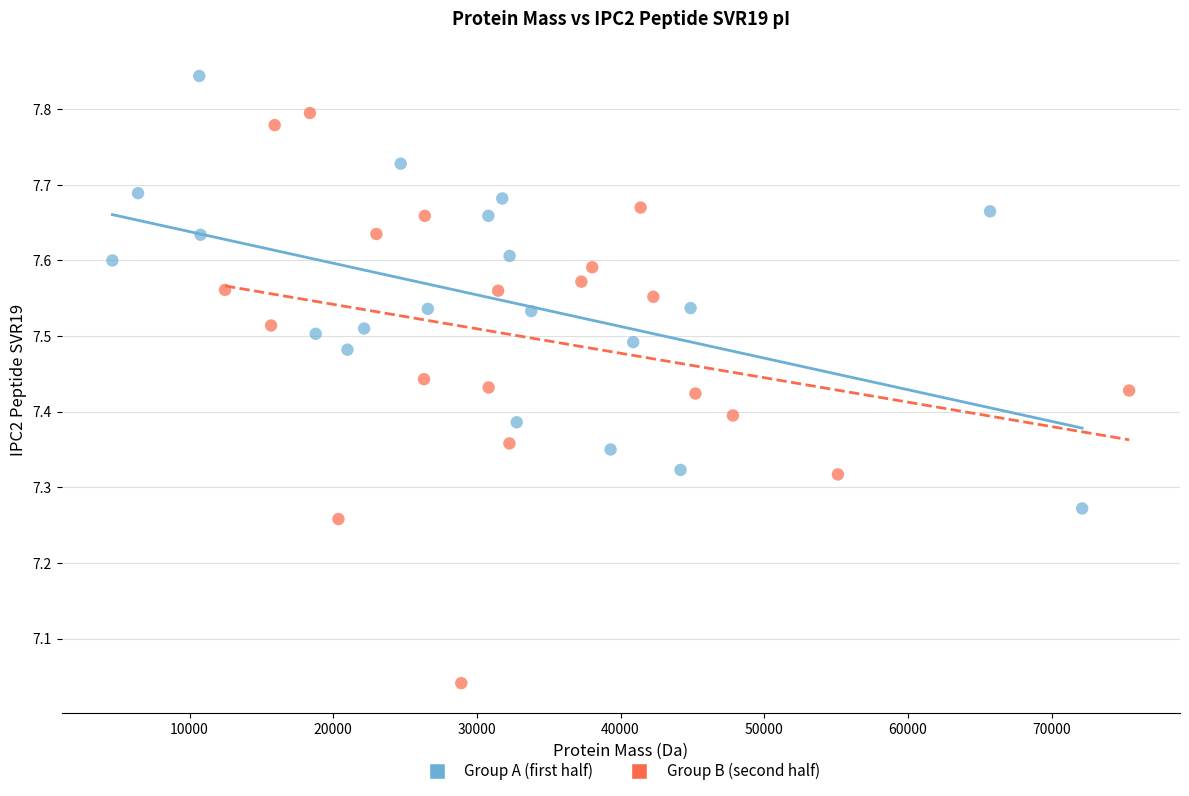

Which series contains the highest Y value?

Group A (first half)